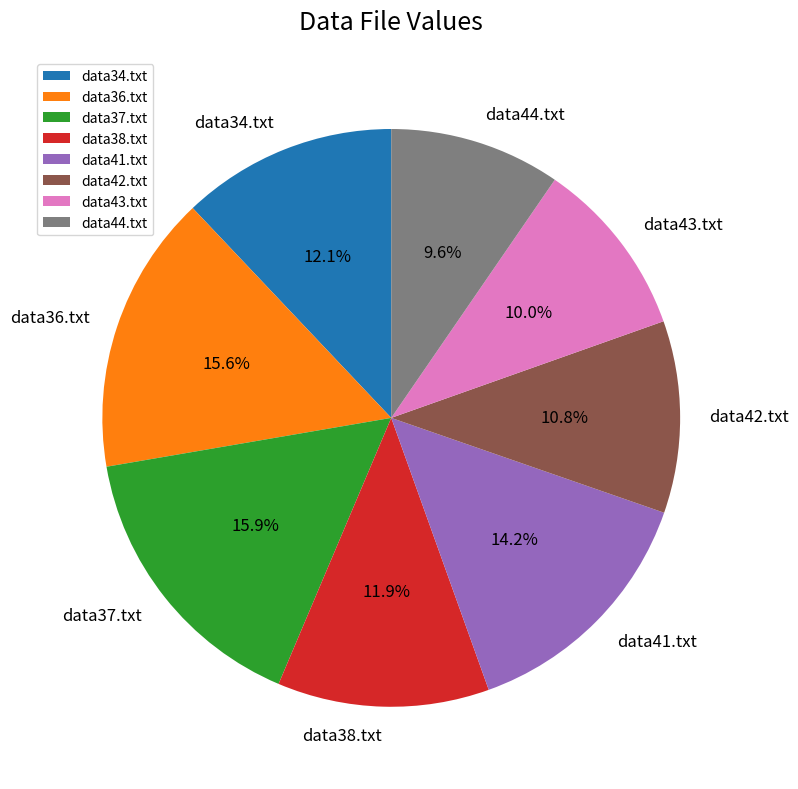

Does data41.txt represent more than half of the total?

No